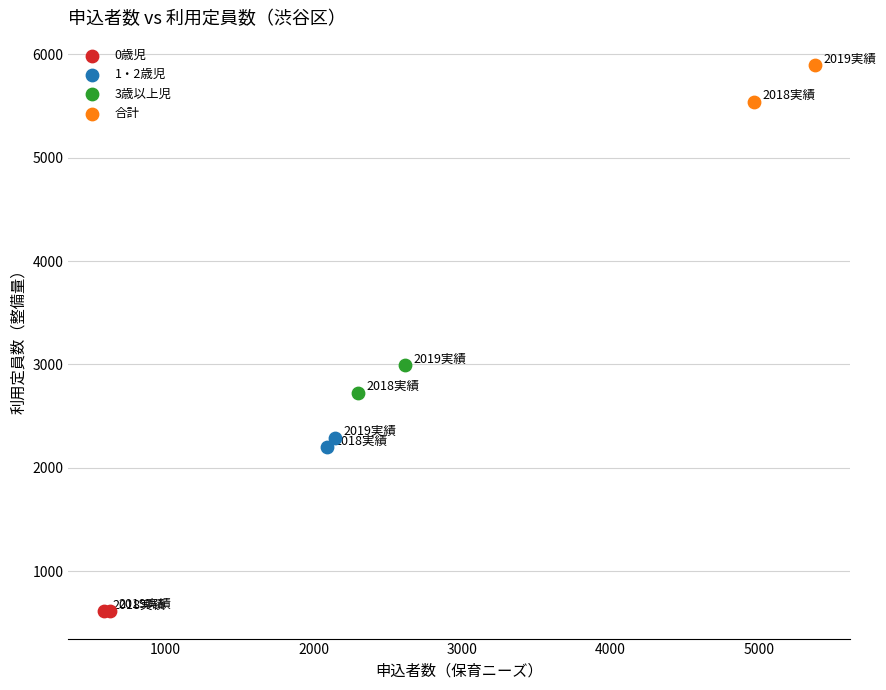

What are all the series names shown in the legend?

0歳児, 1・2歳児, 3歳以上児, 合計